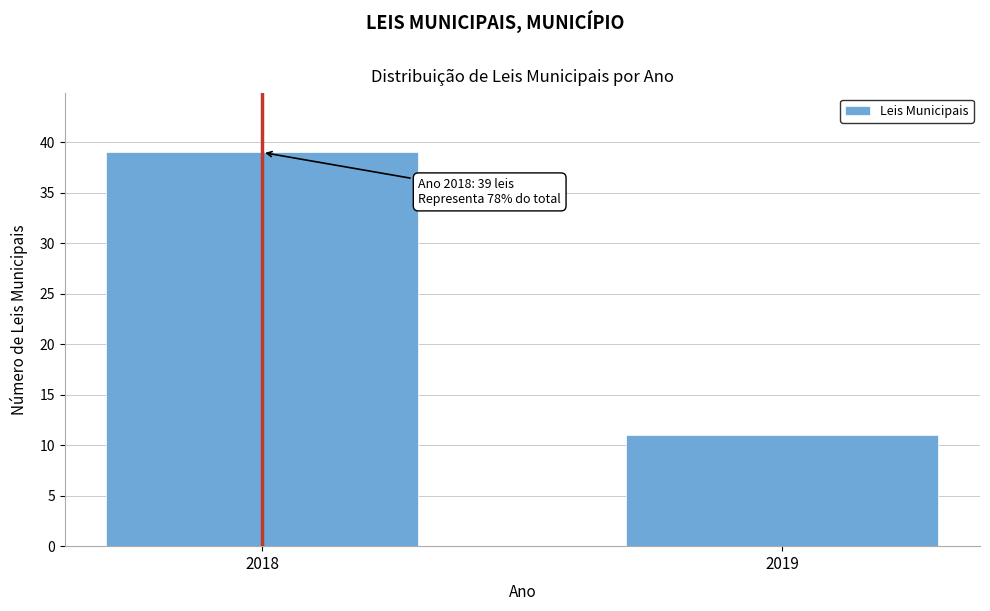

Reading left to right, extract all data points from this chart.

39	11